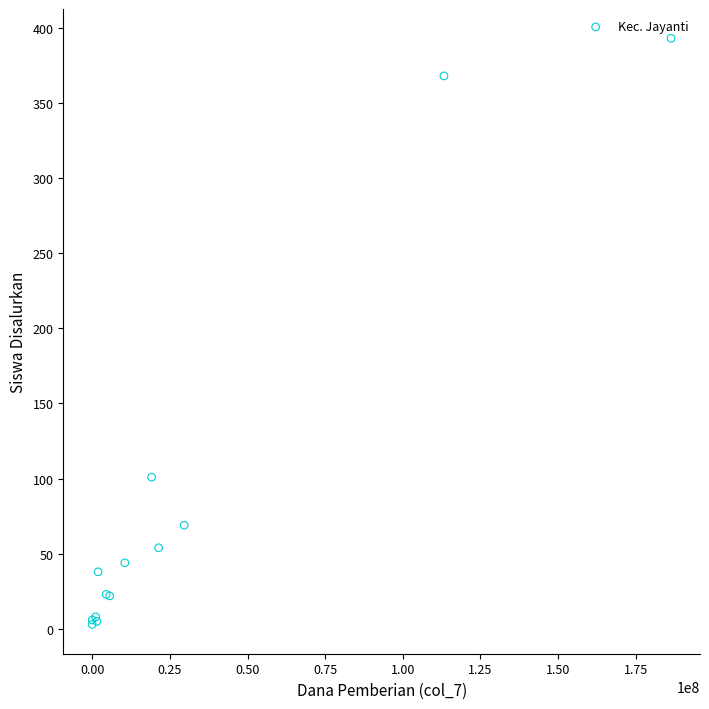

What Y value in the scatter plot is closest to 198?

101